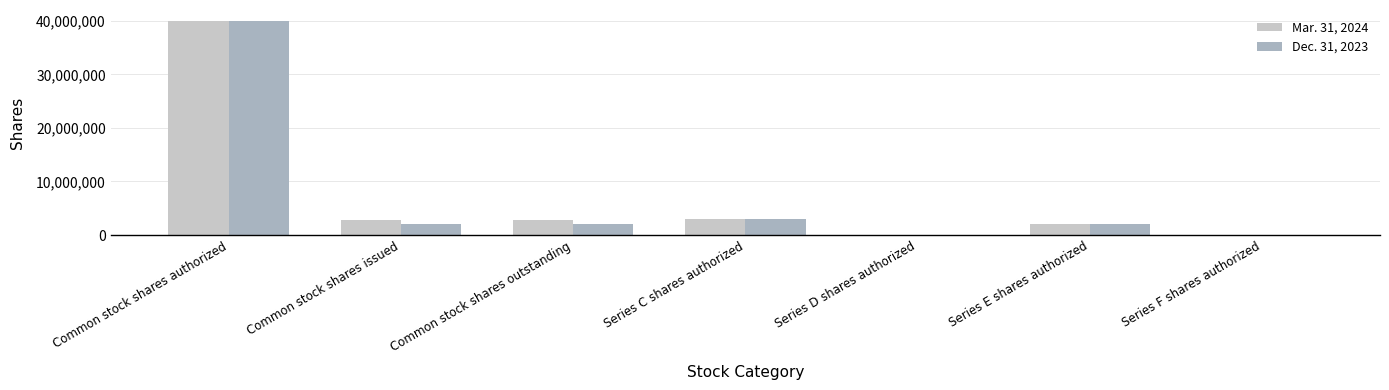

Which series has the largest range (max minus min)?

Dec. 31, 2023